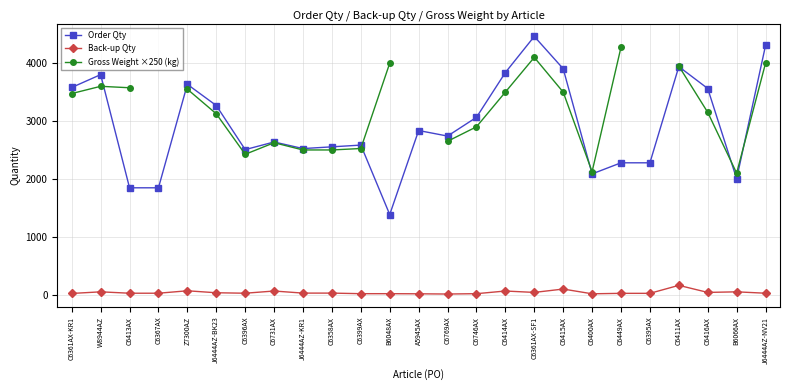

List the series in order of their peak value, highest first.

Order Qty, Gross Weight ×250 (kg), Back-up Qty